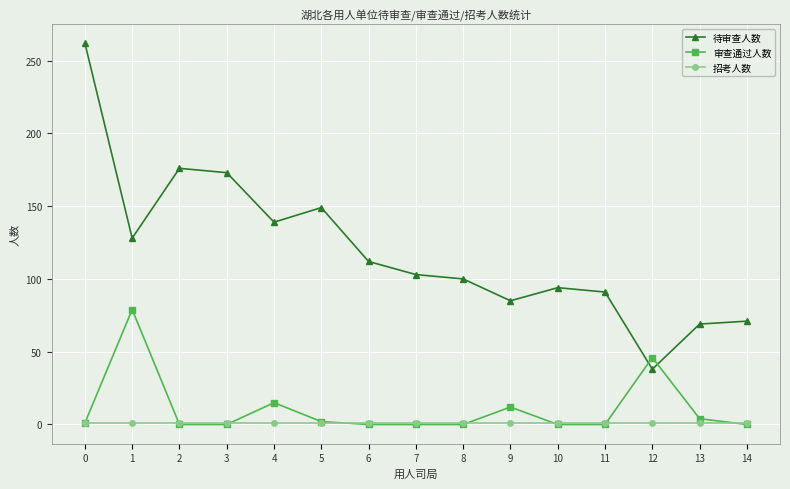

True or false: 待审查人数 and 招考人数 cross at least once.

False